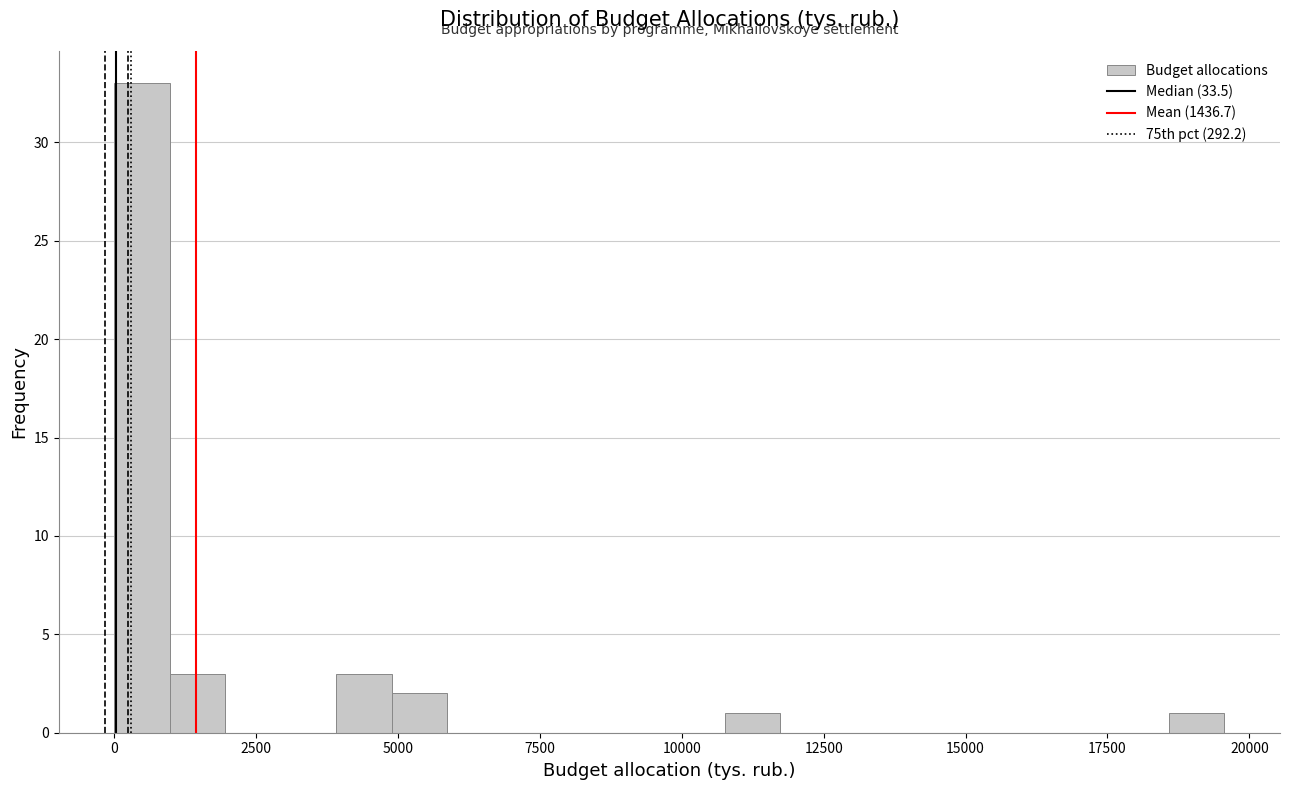

Around what value on the x-axis is the tallest bar? Give the approximate position of its centre, as read against the axis.

500